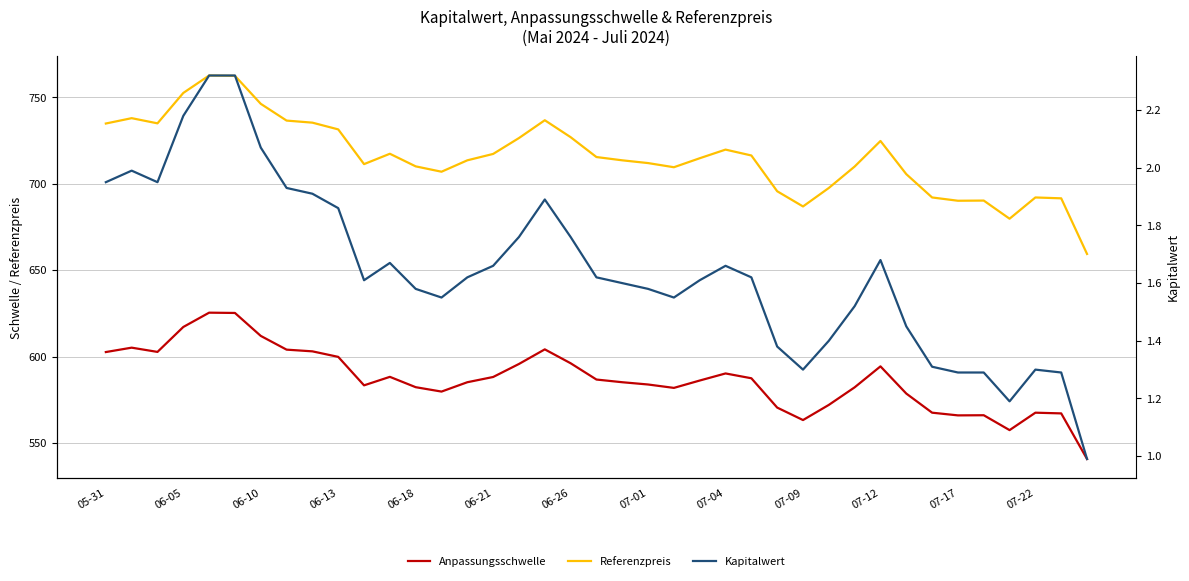

Which series has the largest range (max minus min)?

Referenzpreis